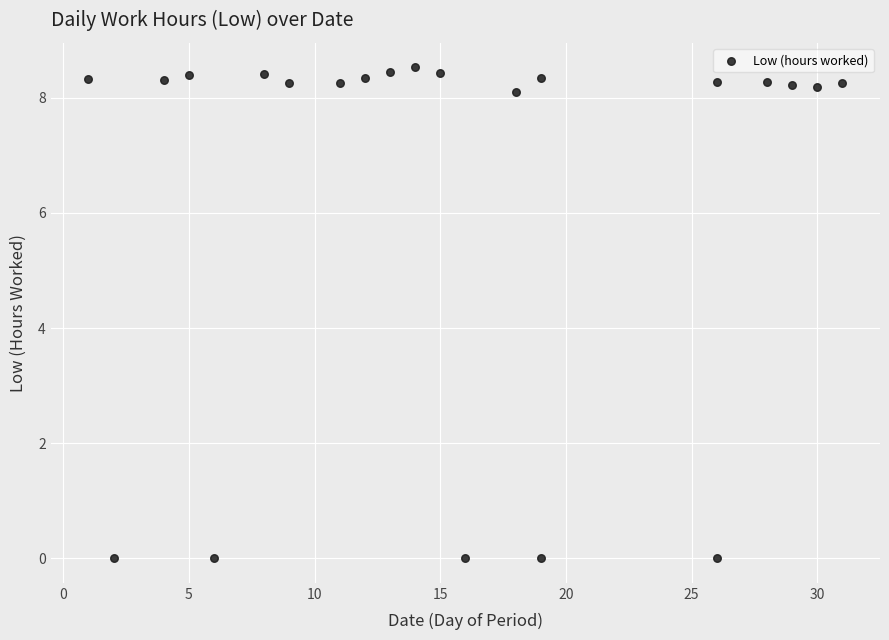

What is the range of Y values (max minus min)?

8.5